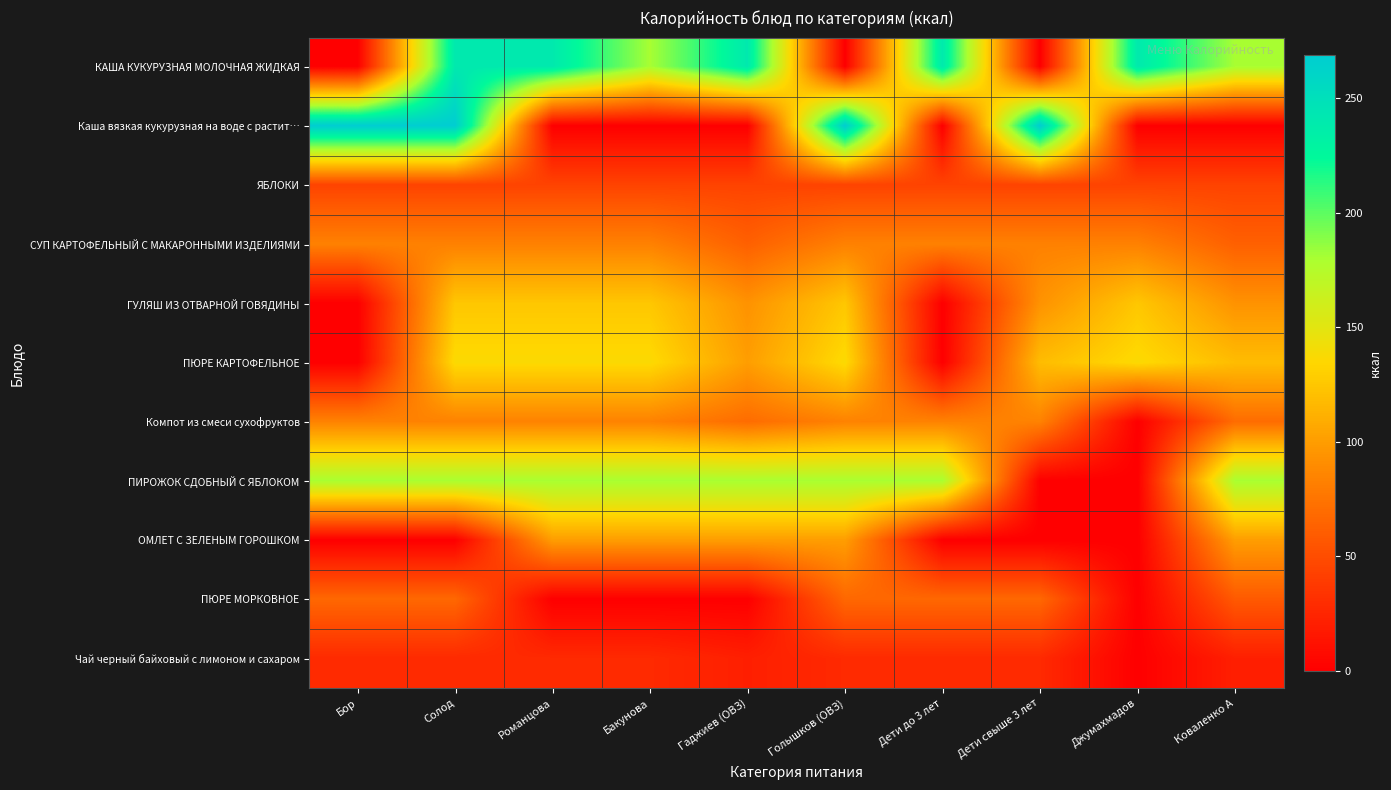

Which series has the largest total across all categories?

КАША КУКУРУЗНАЯ МОЛОЧНАЯ ЖИДКАЯ